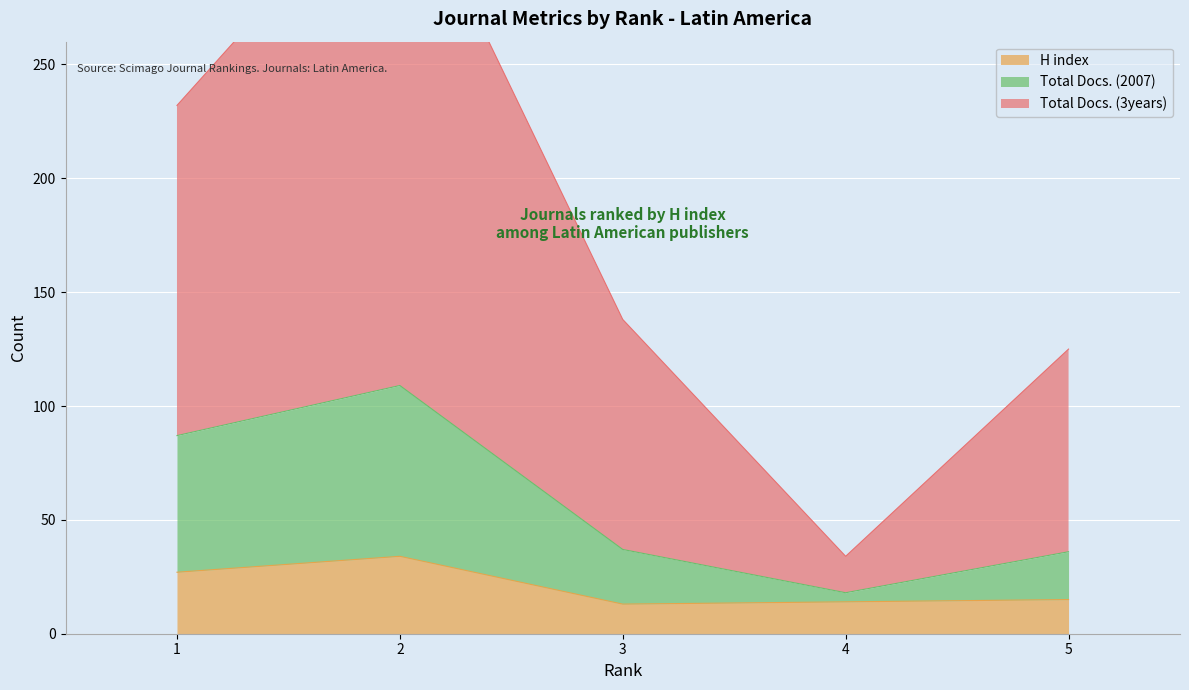

Read the H index value at 1.

27